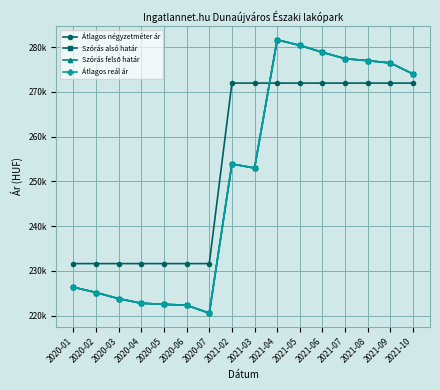

True or false: Átlagos reál ár has more than 1 interior local peaks.

True